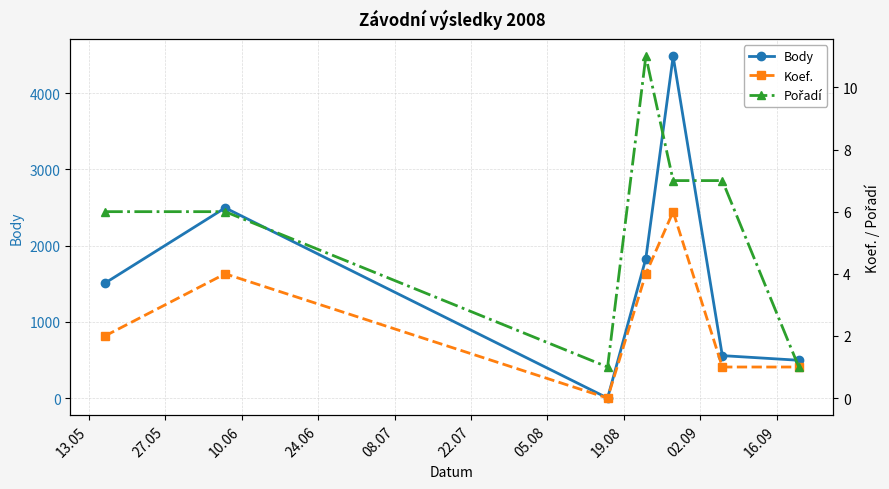

True or false: Body has more than 1 points higher than both neighbors.

True